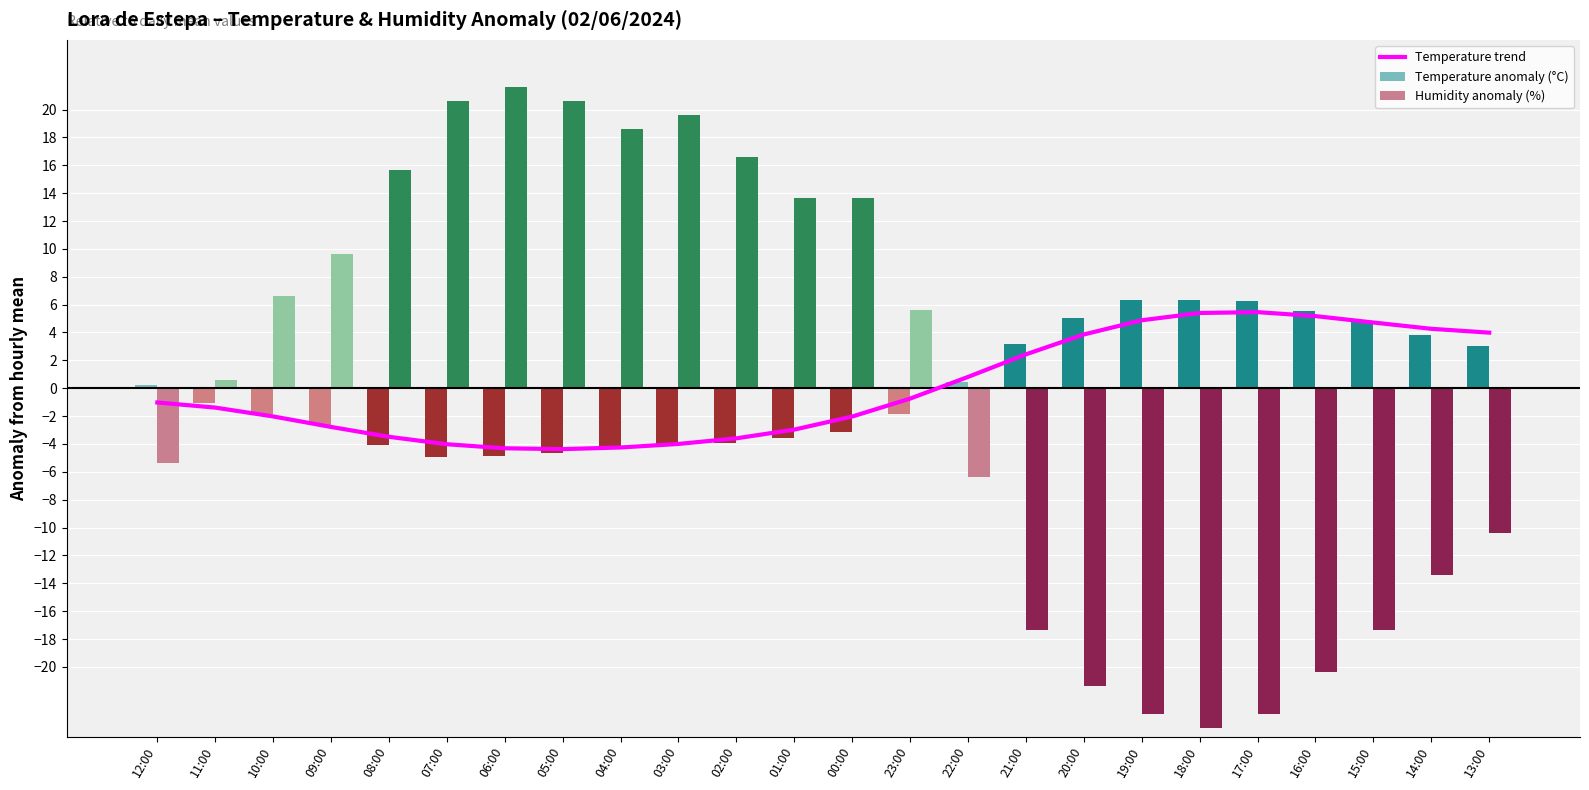

What is the smallest value displayed?

-24.4